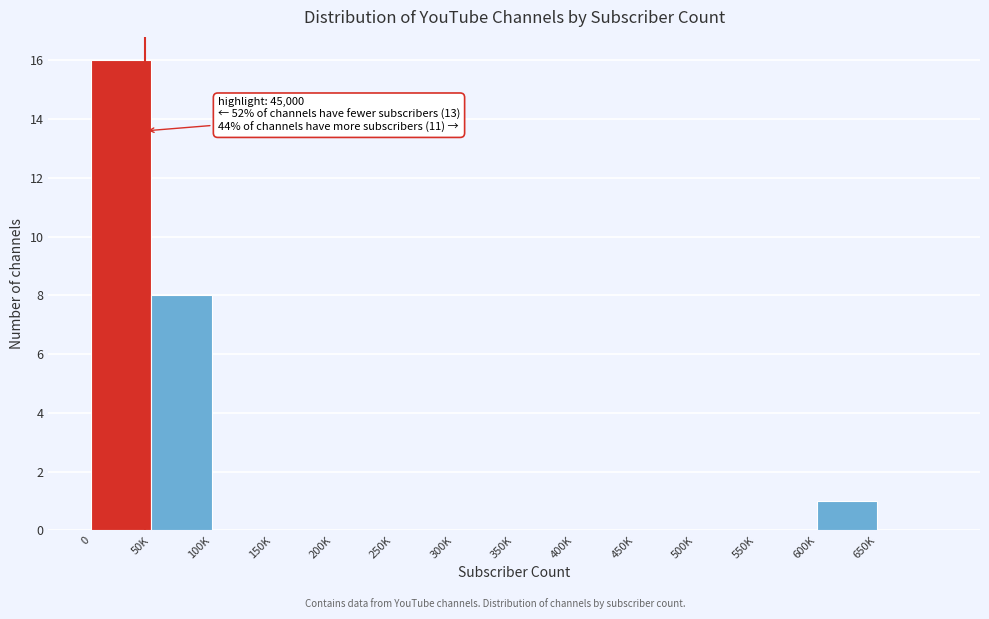

Reading left to right, what are all the values shown in this chart?

0=16	50K=8	100K=0	150K=0	200K=0	250K=0	300K=0	350K=0	400K=0	450K=0	500K=0	550K=0	600K=1	650K=0